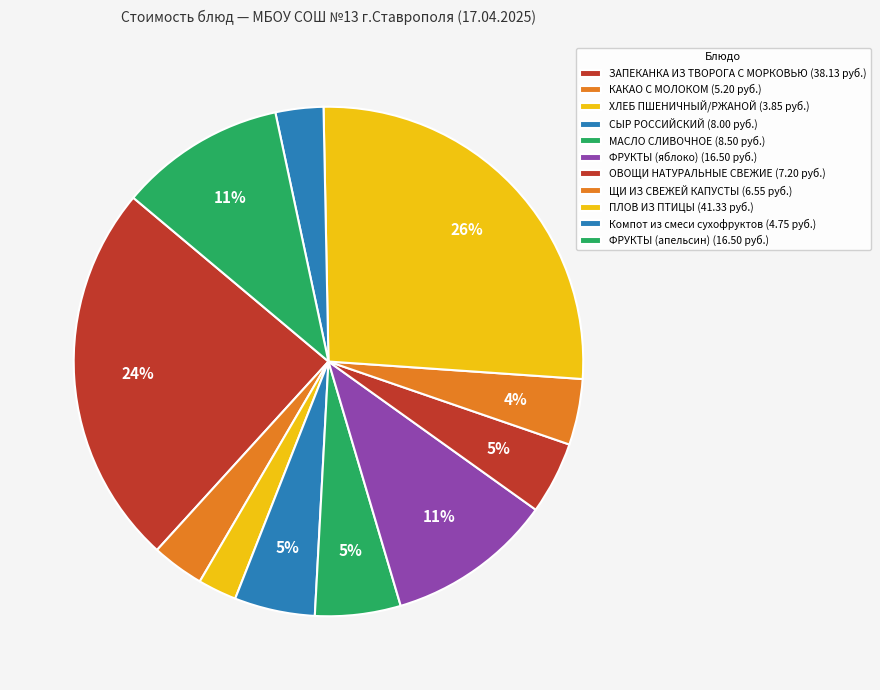

Is СЫР РОССИЙСКИЙ the majority of the pie?

No